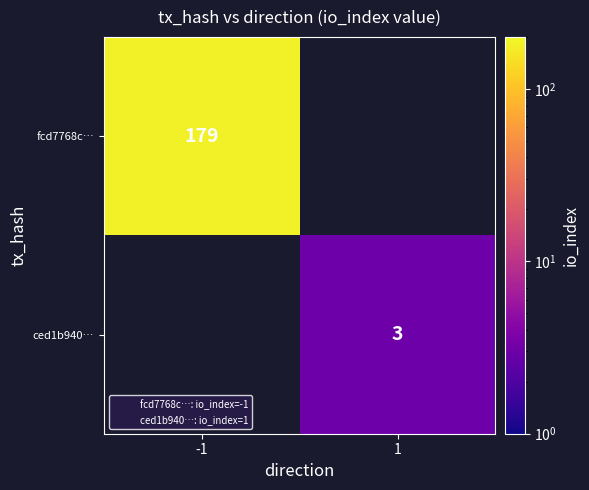

What is the smallest value displayed?

3.0